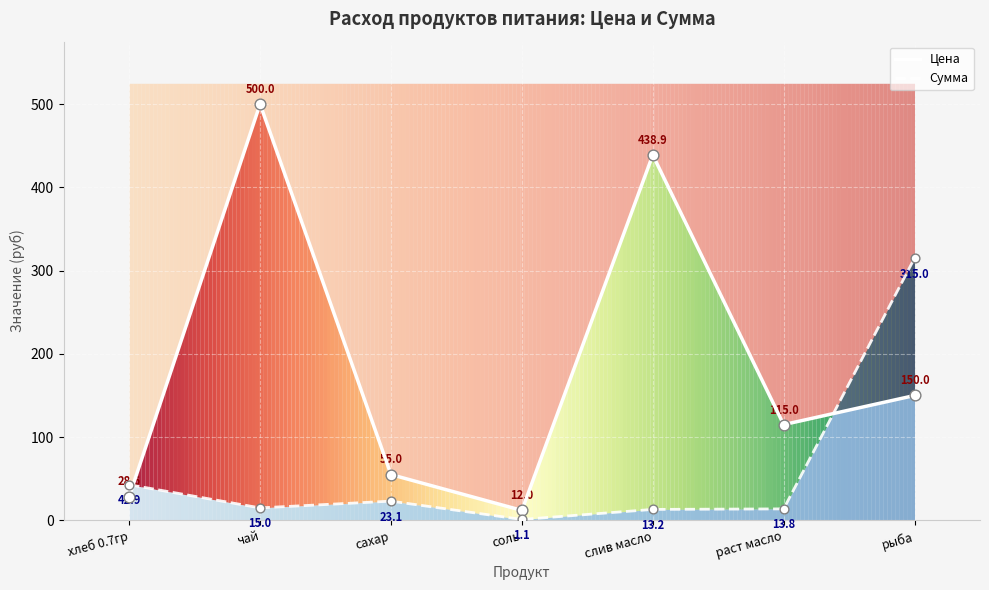

At how many categories does at least one series exceed 48?

5